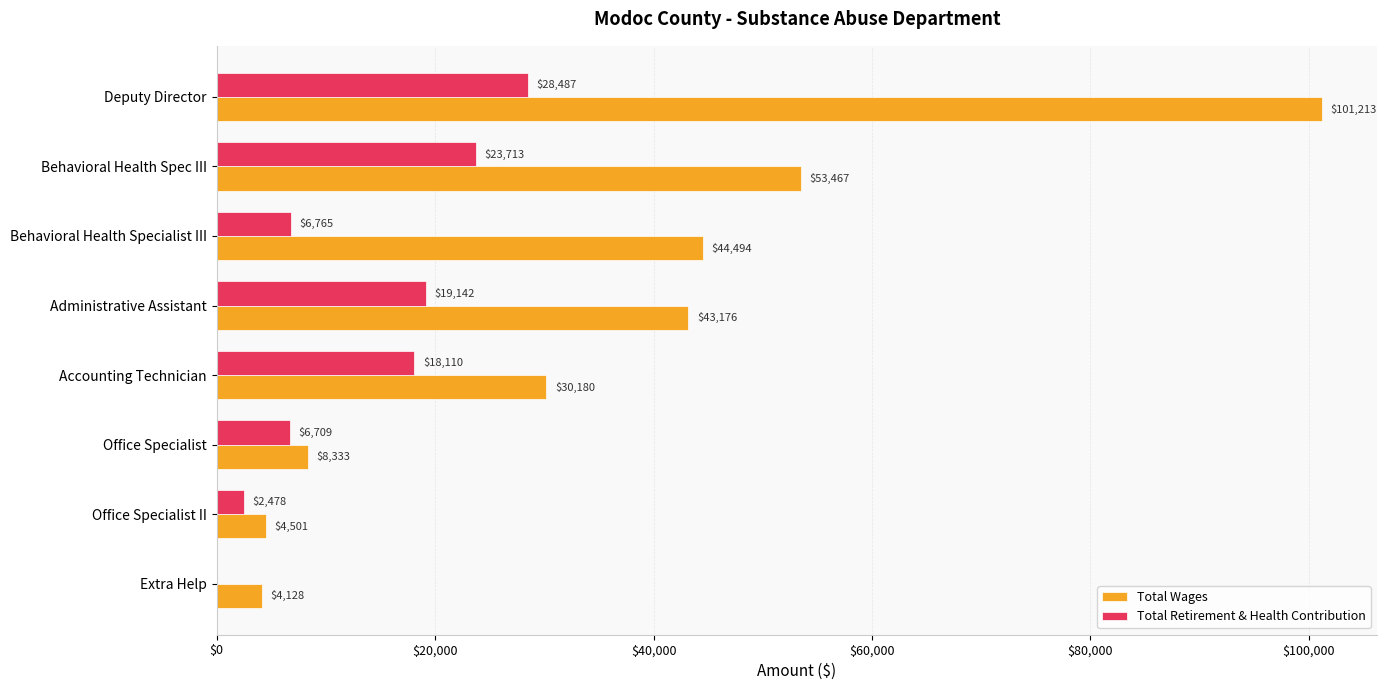

What is the maximum value for Total Retirement & Health Contribution?

28487